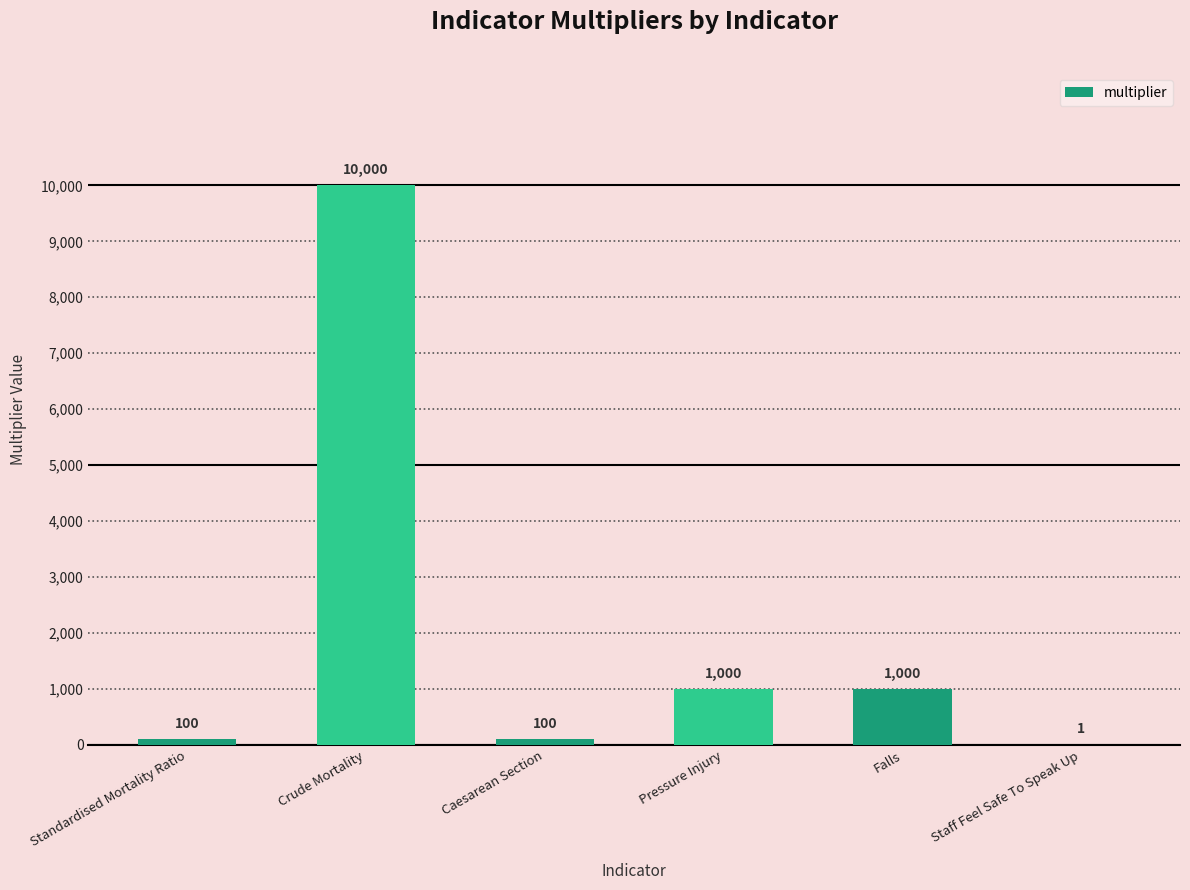

Between Staff Feel Safe To Speak Up and Caesarean Section, which is larger?

Caesarean Section